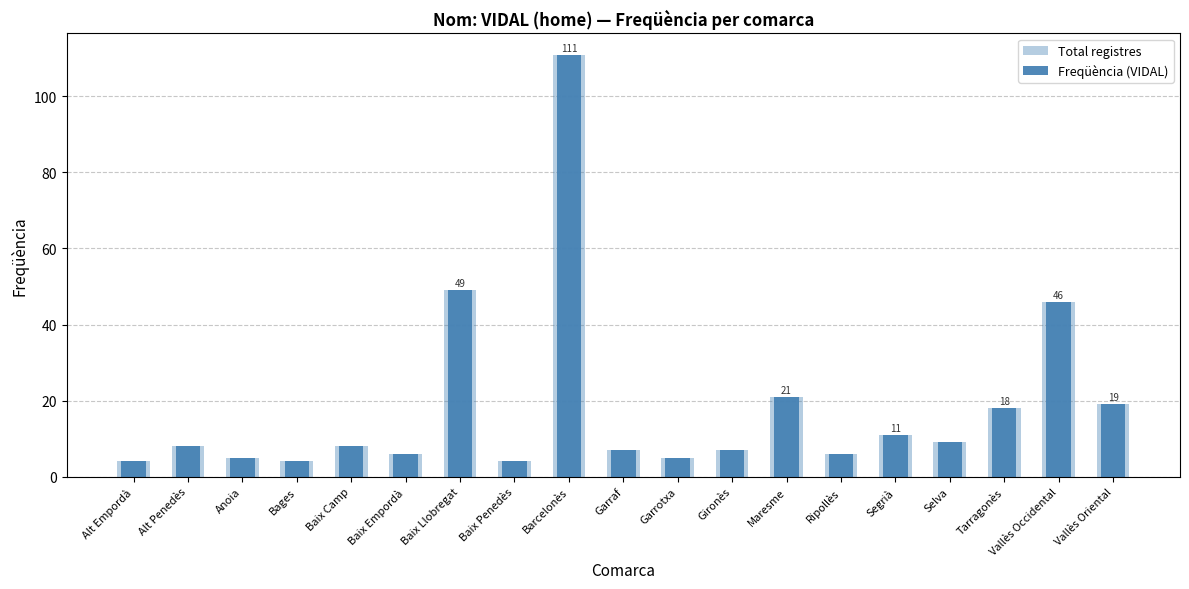

What is the maximum value for Total registres?

111